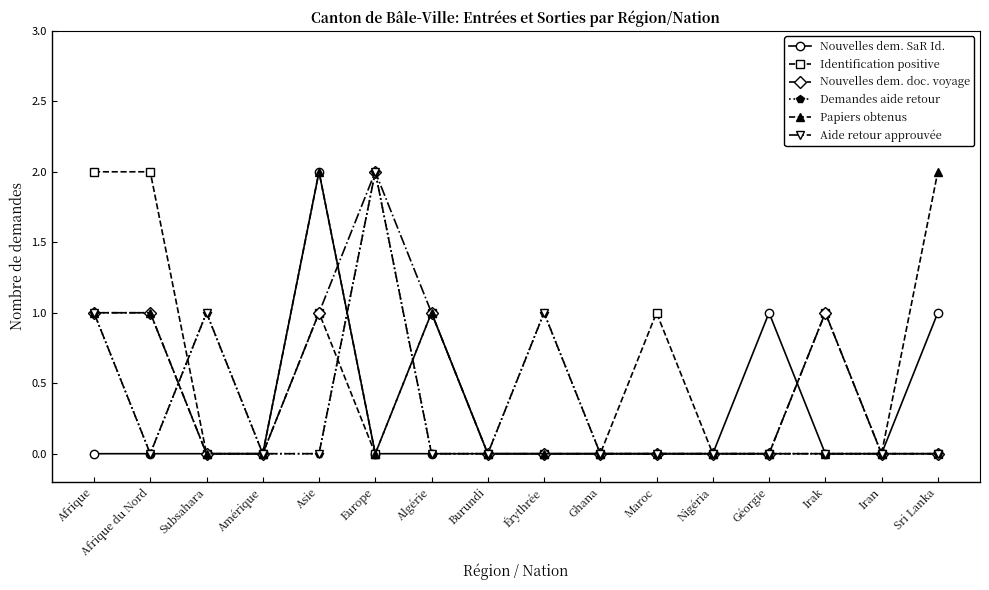

Which series ends up on top after the final intersection of Nouvelles dem. doc. voyage and Papiers obtenus?

Nouvelles dem. doc. voyage